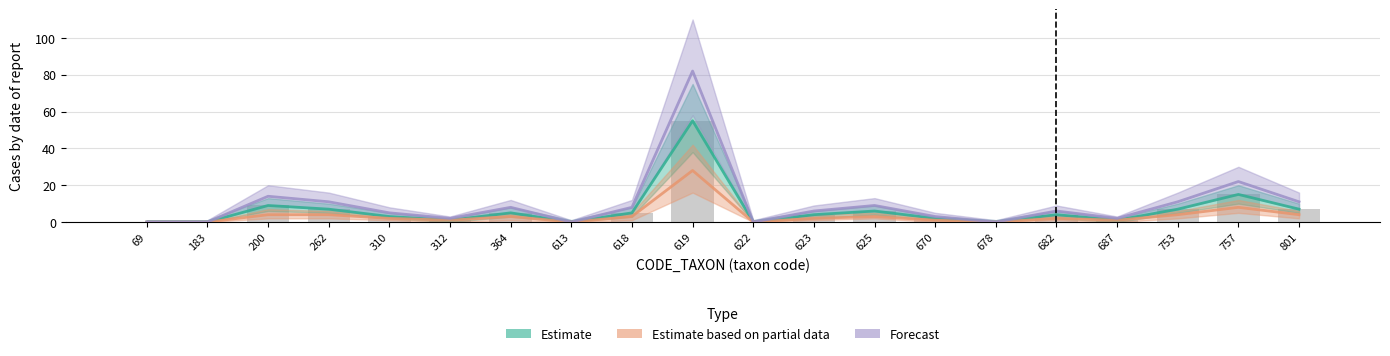

Rank the series by their average value, from highest to lowest.

Forecast, Estimate, Estimate based on partial data